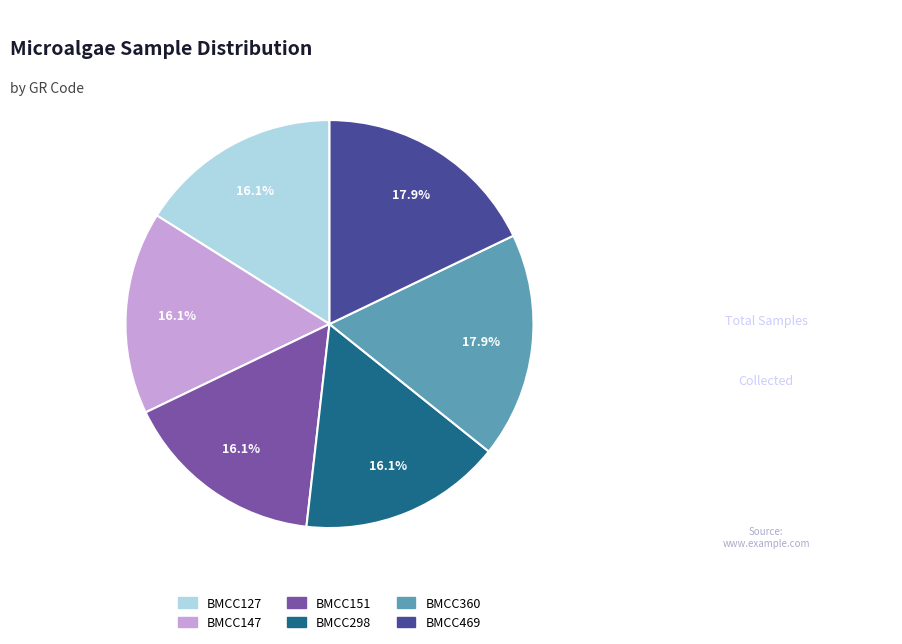

The BMCC469 slice represents 18% of the pie. True or false?

True